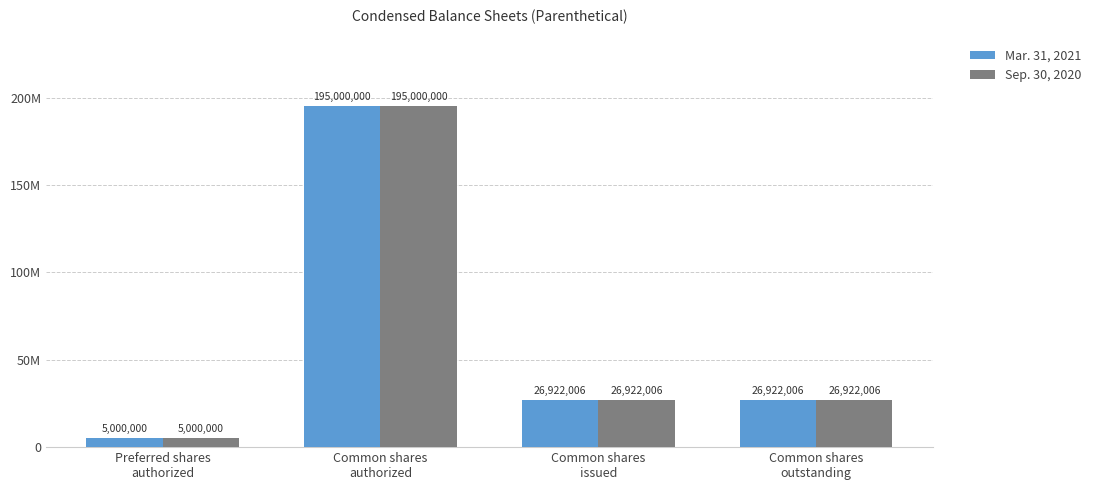

Does the chart contain stacked bars?

No